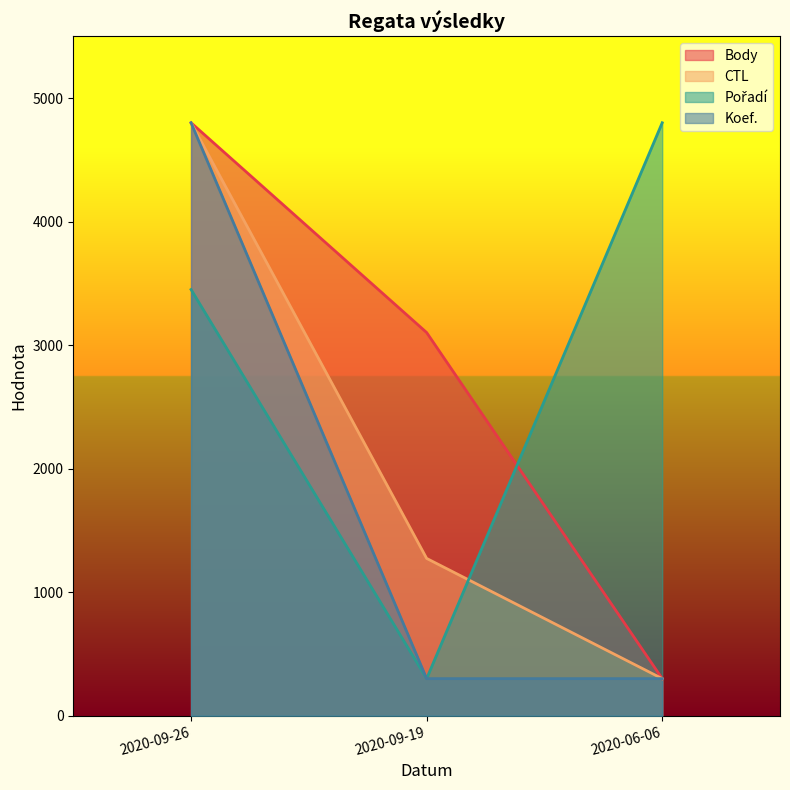

Reading left to right, what are all the values shown in this chart?

Body: 4800.0	3101.8	300.0
CTL: 4800.0	1273.3	300.0
Pořadí: 3450.0	300.0	4800.0
Koef.: 4800.0	300.0	300.0